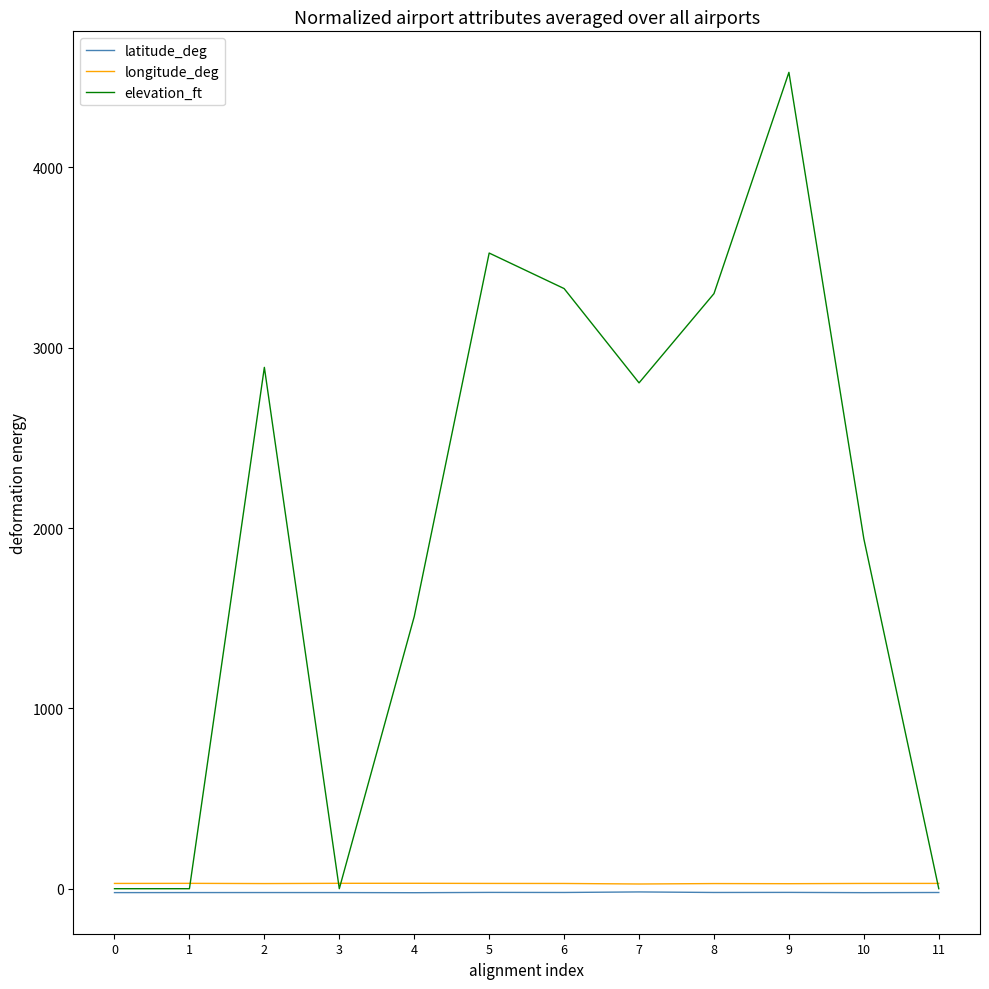

What are all the series names shown in the legend?

latitude_deg, longitude_deg, elevation_ft